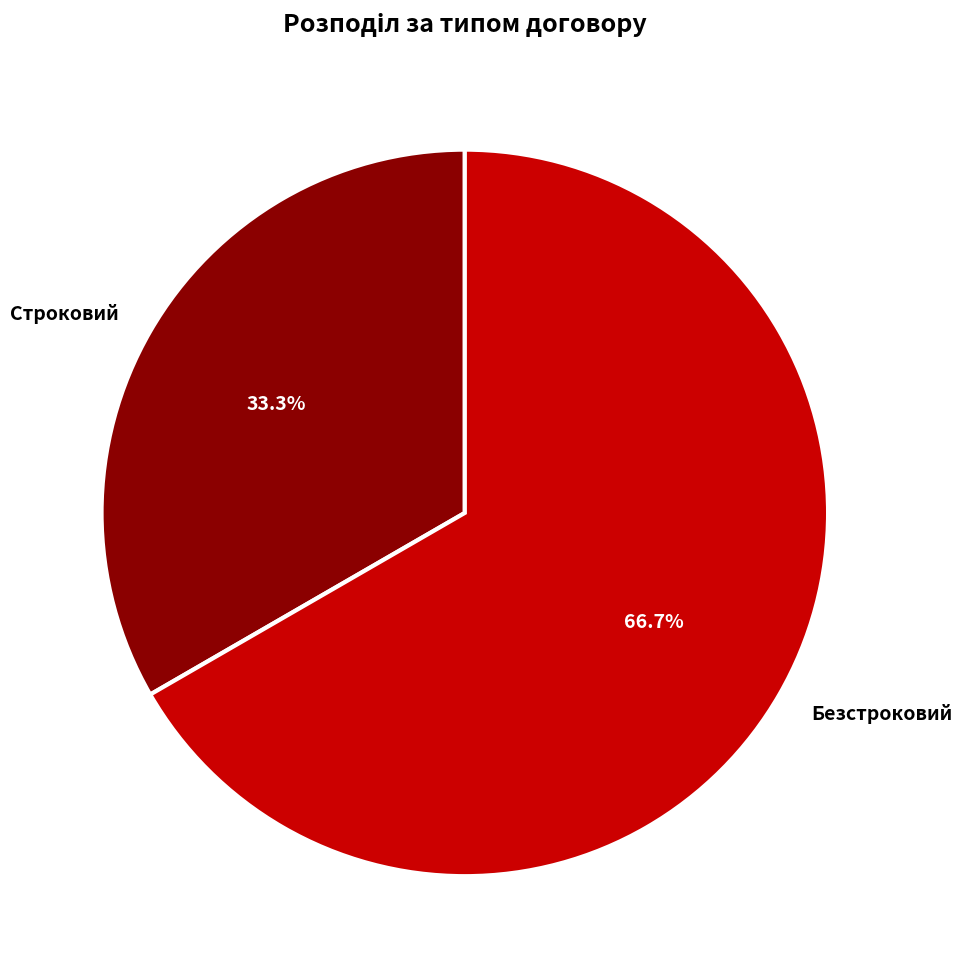

What percentage do Строковий and Безстроковий together represent?

100.0%